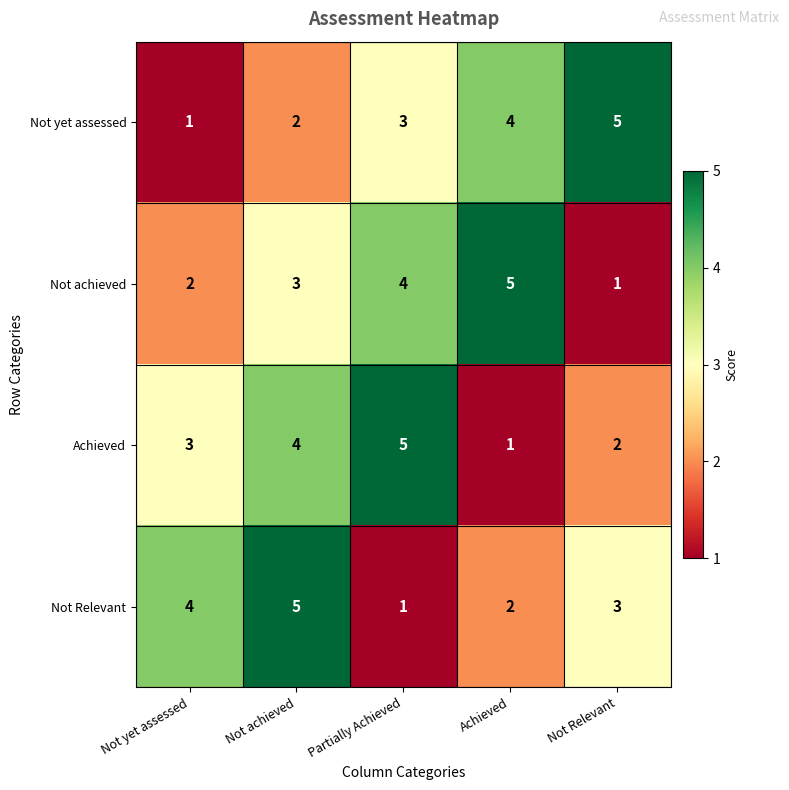

Where is Not achieved nearest to the value 3?

Not achieved